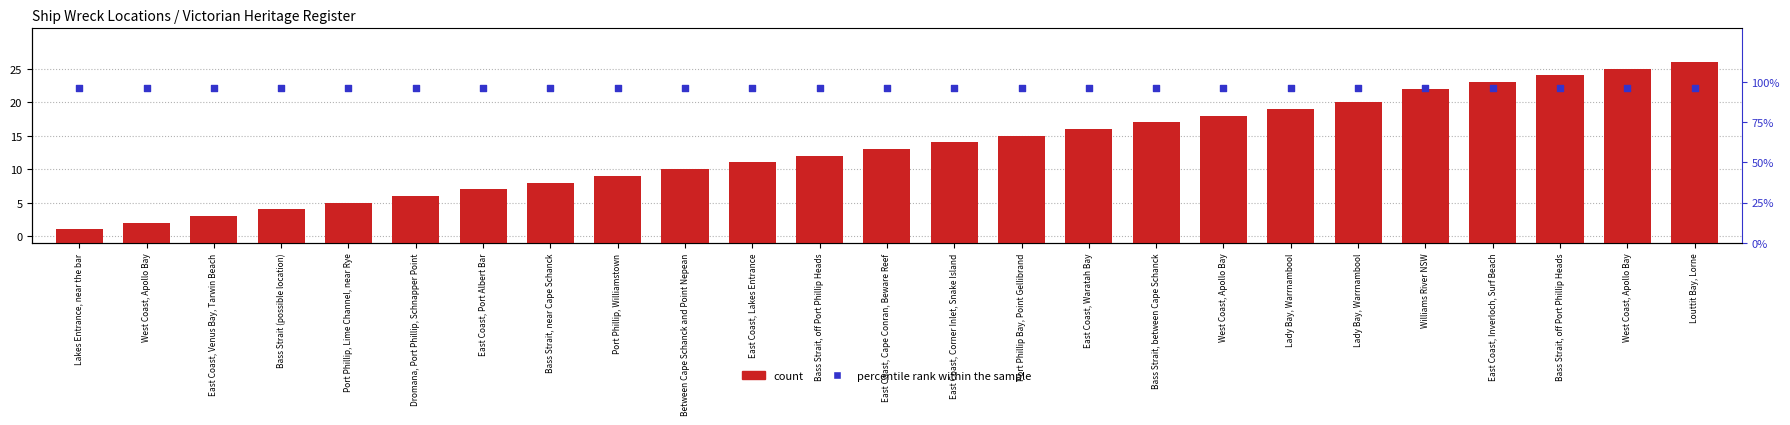

Which series has the widest spread of Y values?

count